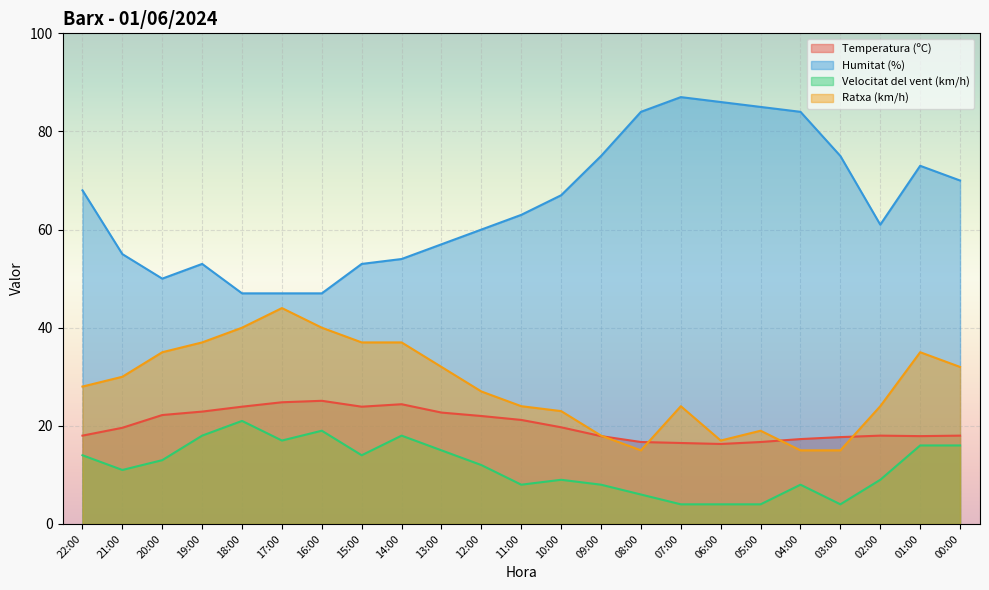

The Velocitat del vent (km/h) series shows 12.6 at 11:00. True or false?

False